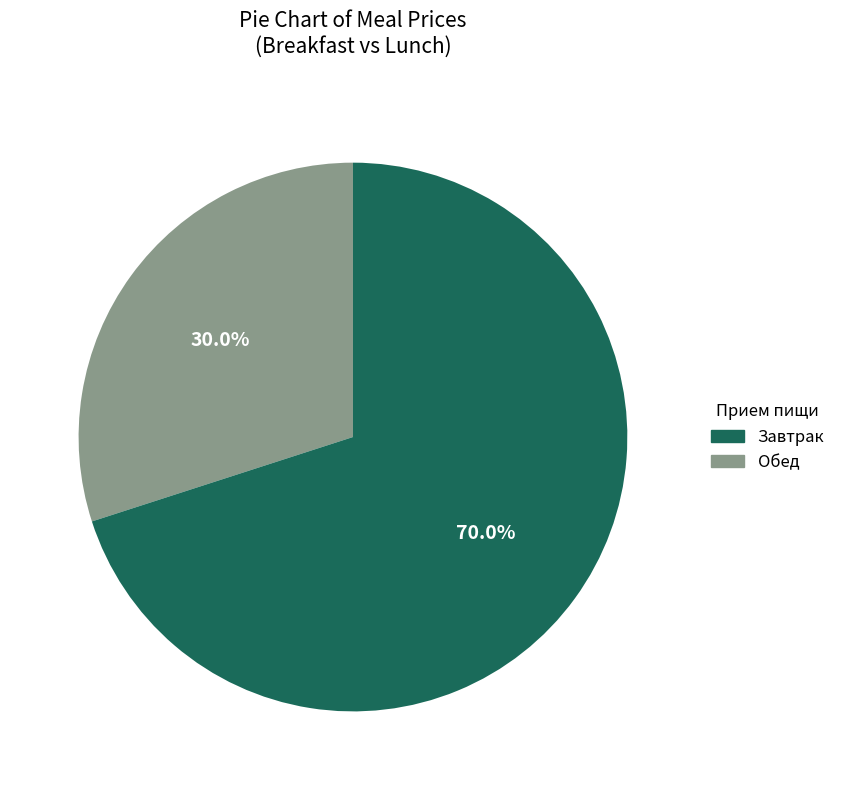

To the nearest percent, what is the difference between the largest and smallest slice percentages?

40%